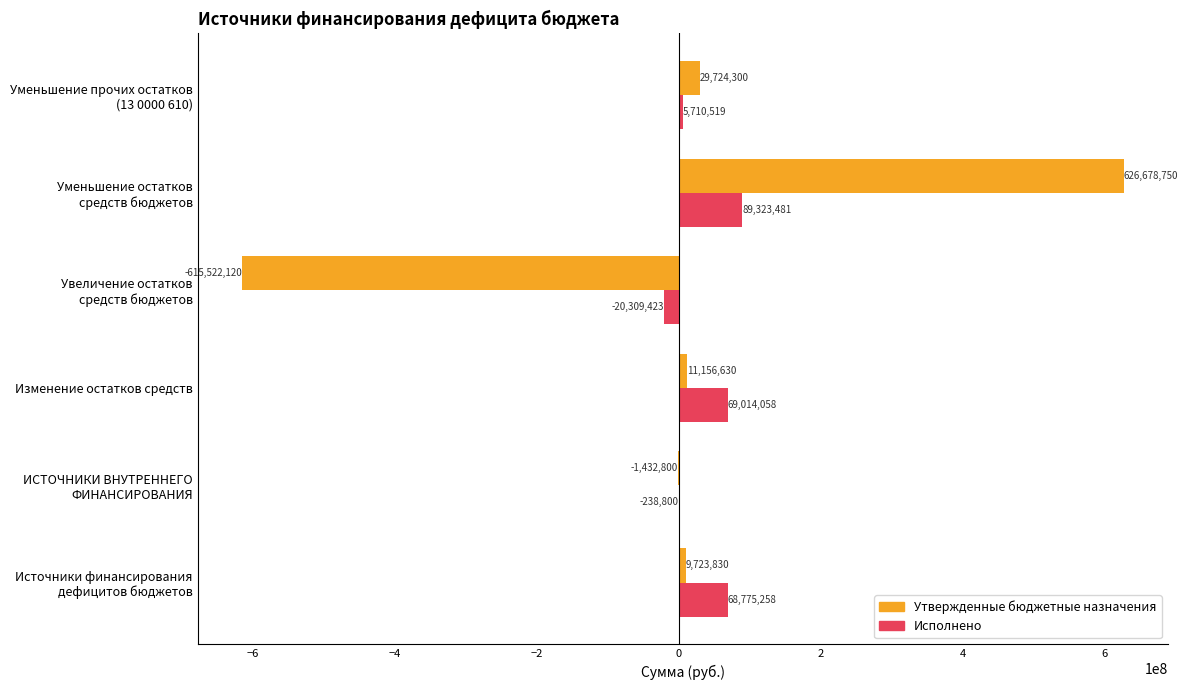

True or false: Исполнено has a value of 112899064.8 at Изменение остатков средств.

False